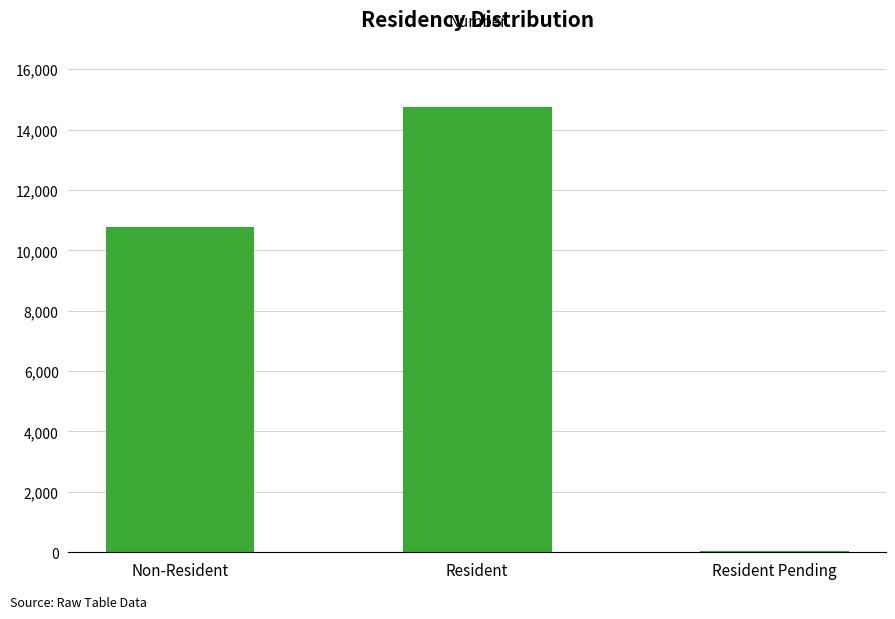

List the labels in order of value, smallest first.

Resident Pending, Non-Resident, Resident